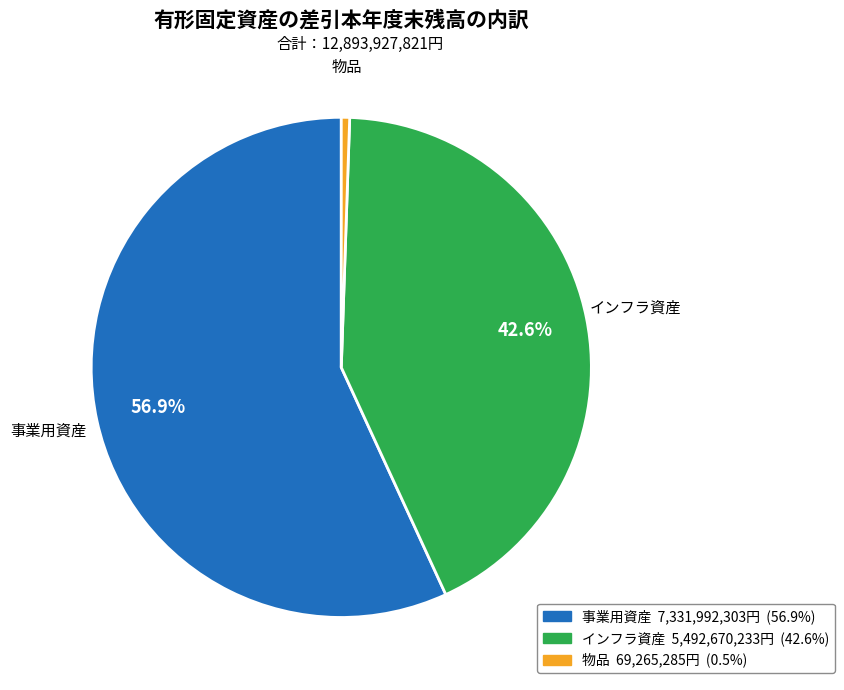

The 事業用資産 slice represents 57% of the pie. True or false?

True